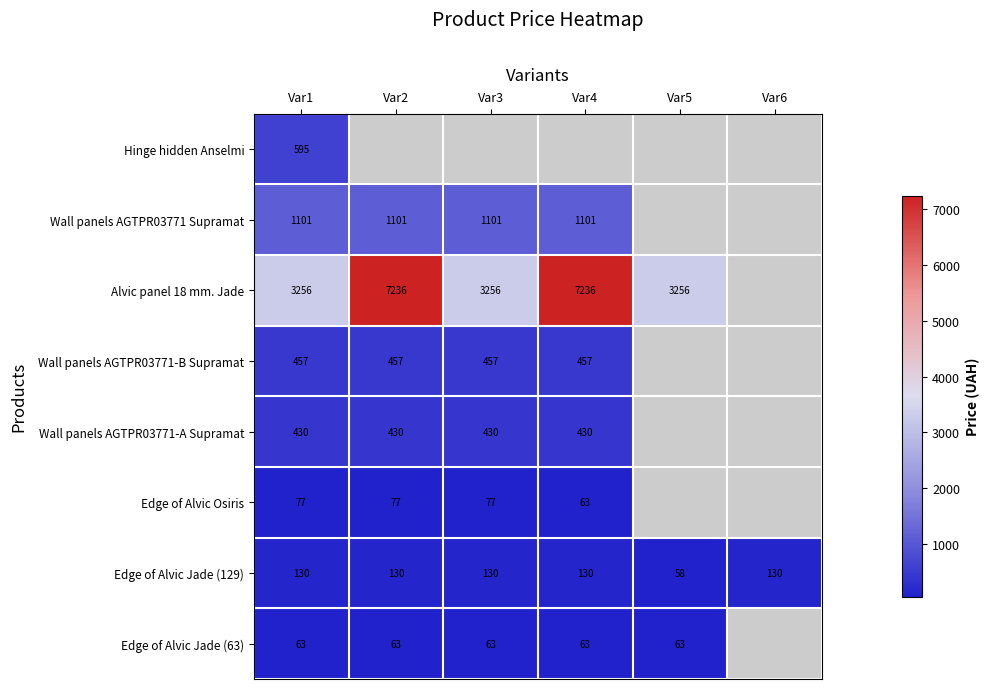

What is the difference between the maximum and minimum values in the Edge of Alvic Jade (129) series?

72